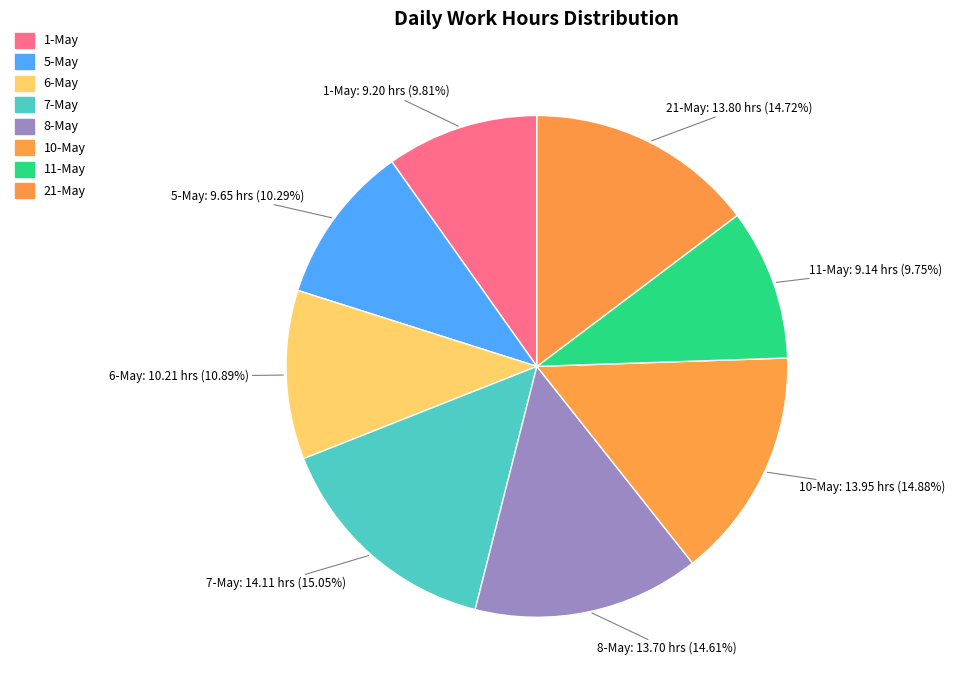

What is the ratio of the value at 8-May to the value at 10-May?

1.0